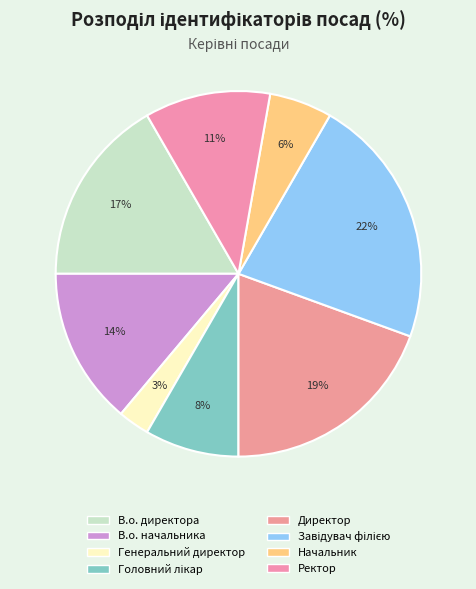

Which has a higher value, Головний лікар or Завідувач філією?

Завідувач філією